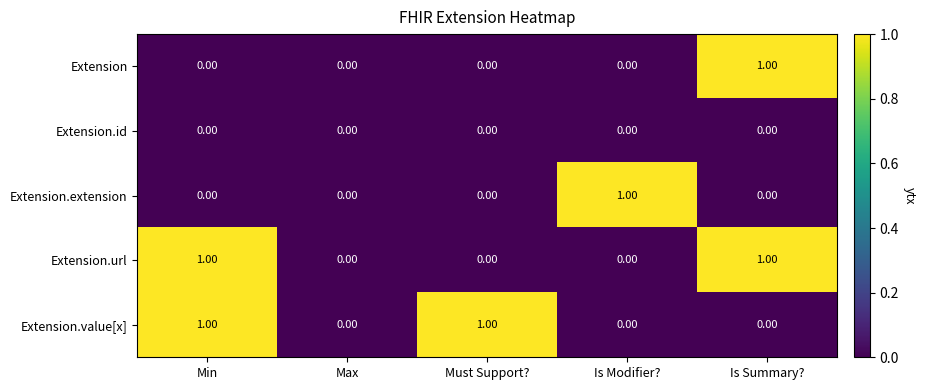

Is the value of Extension.value[x] at Max greater than the value of Extension.url at Is Summary??

No